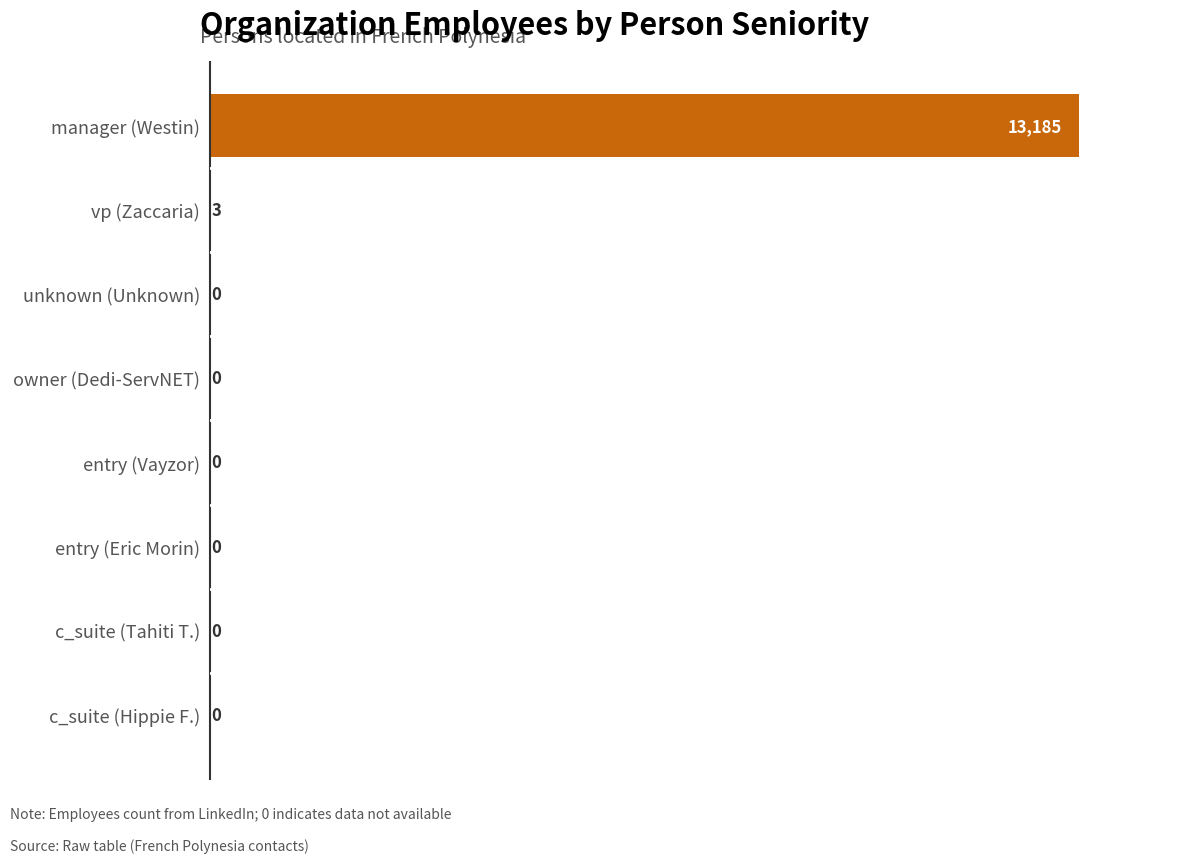

At which label is the value closest to 6592?

vp (Zaccaria)